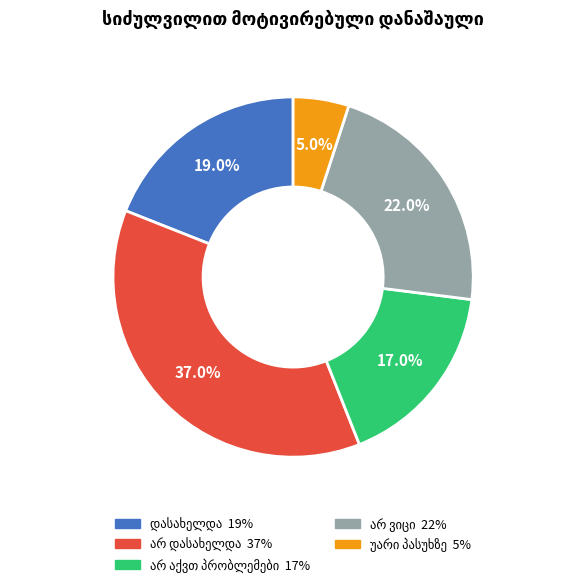

Is there any slice that represents more than half of the pie?

No